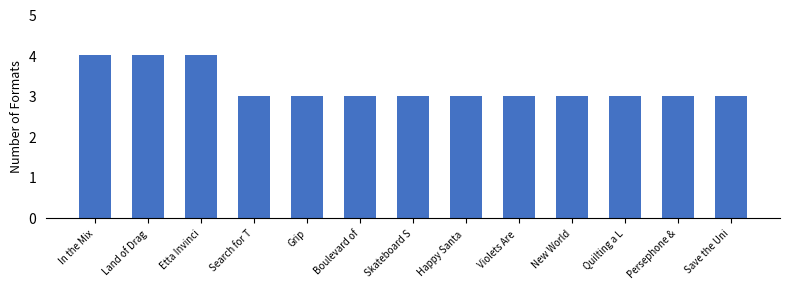

Between Etta Invinci and Save the Uni, which is larger?

Etta Invinci